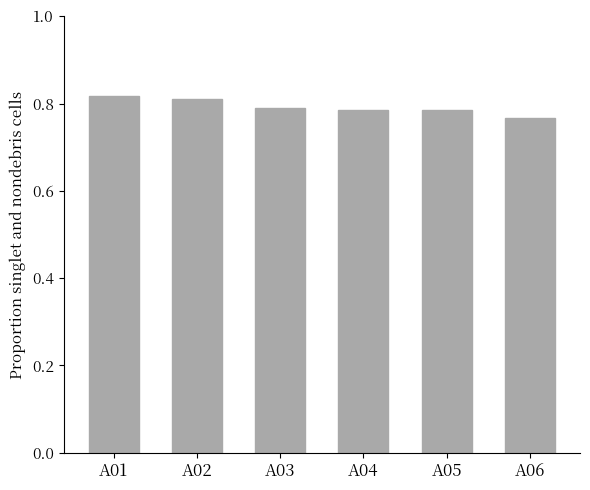

The chart shows a value of 0.8 at A04. True or false?

True